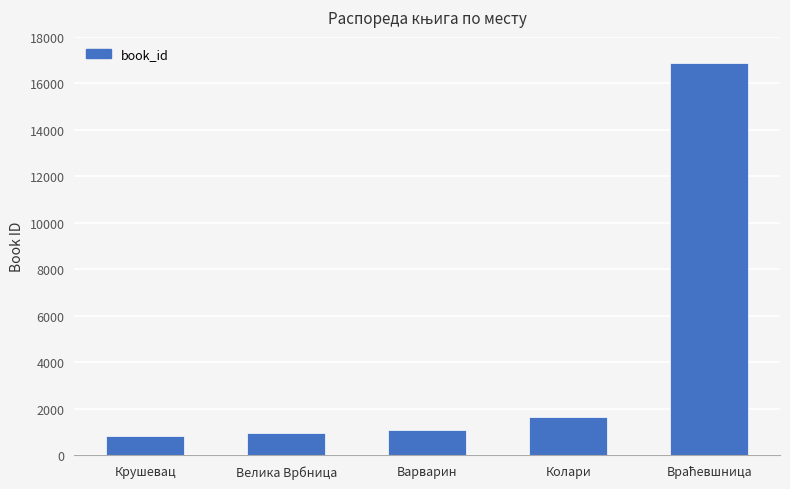

What is the approximate value at Варварин?

1099